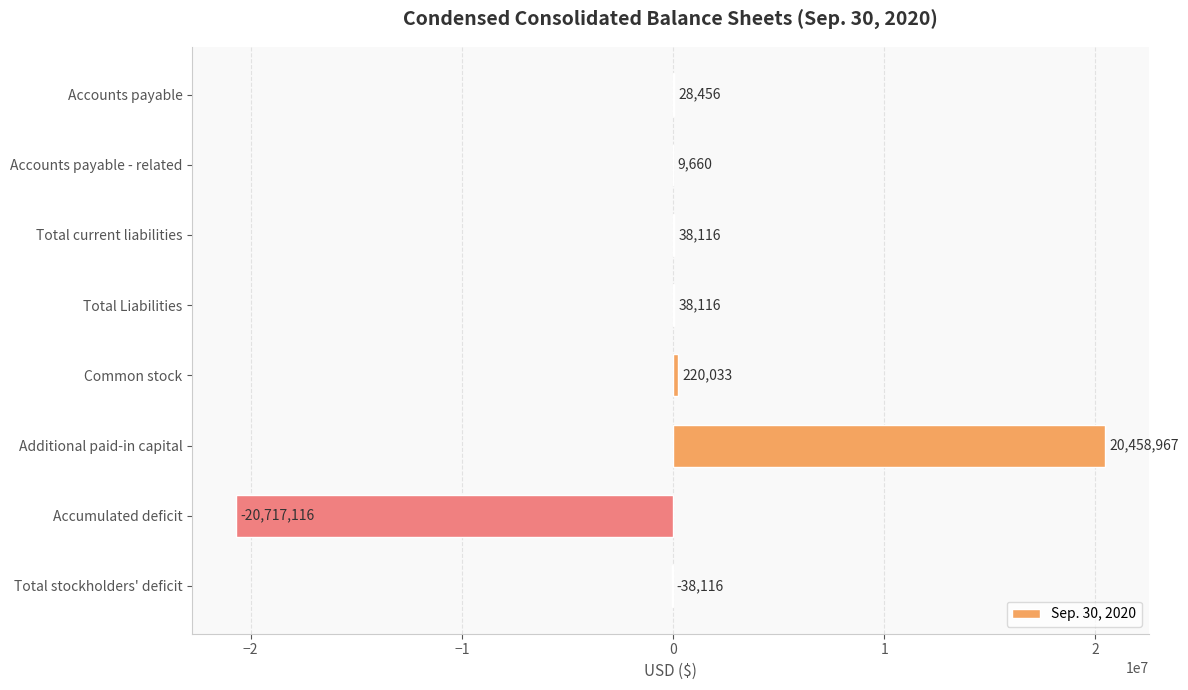

What is the maximum value shown in the chart?

20458967